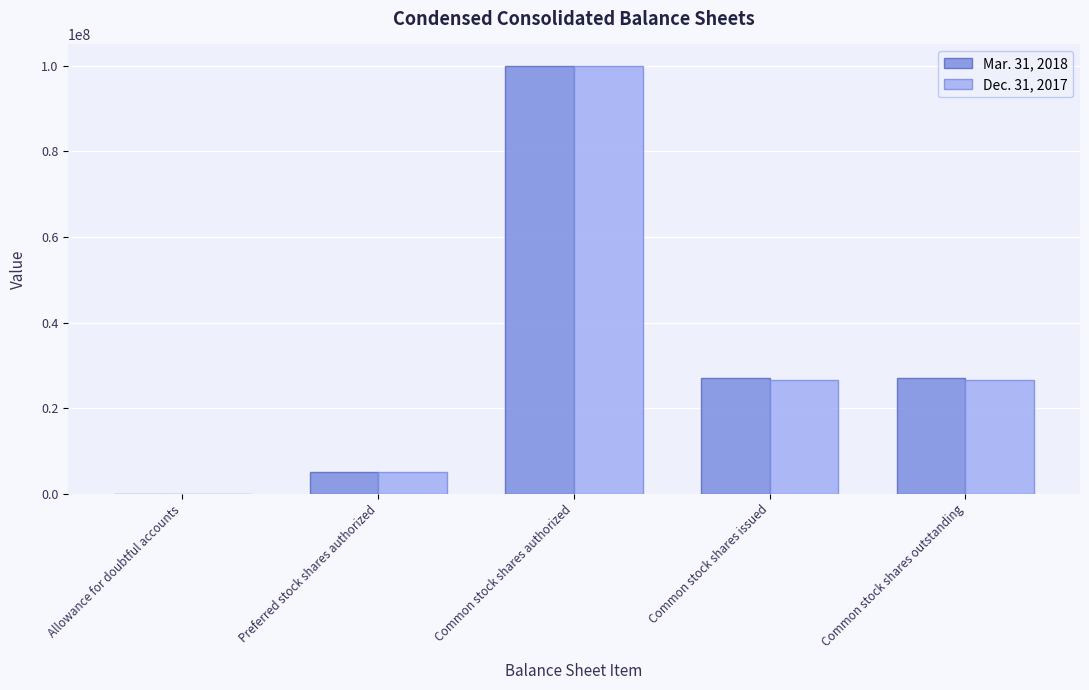

What is the sum of all Mar. 31, 2018 values?

159168340